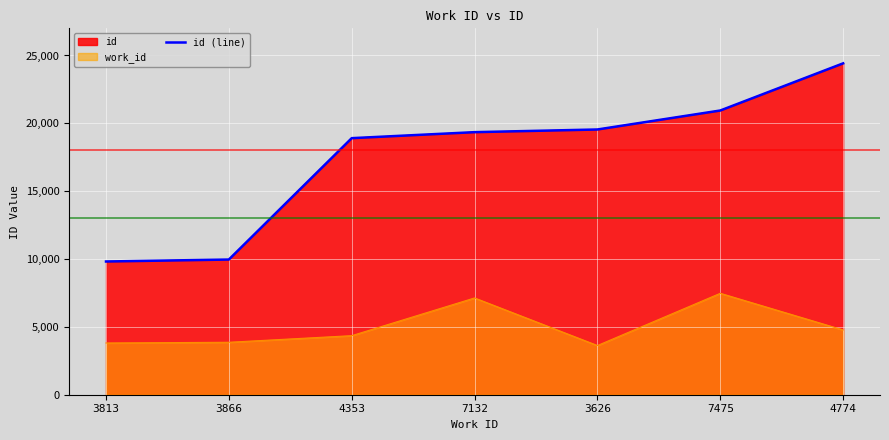

What is the change in value from 3813 to 7475?

+11127